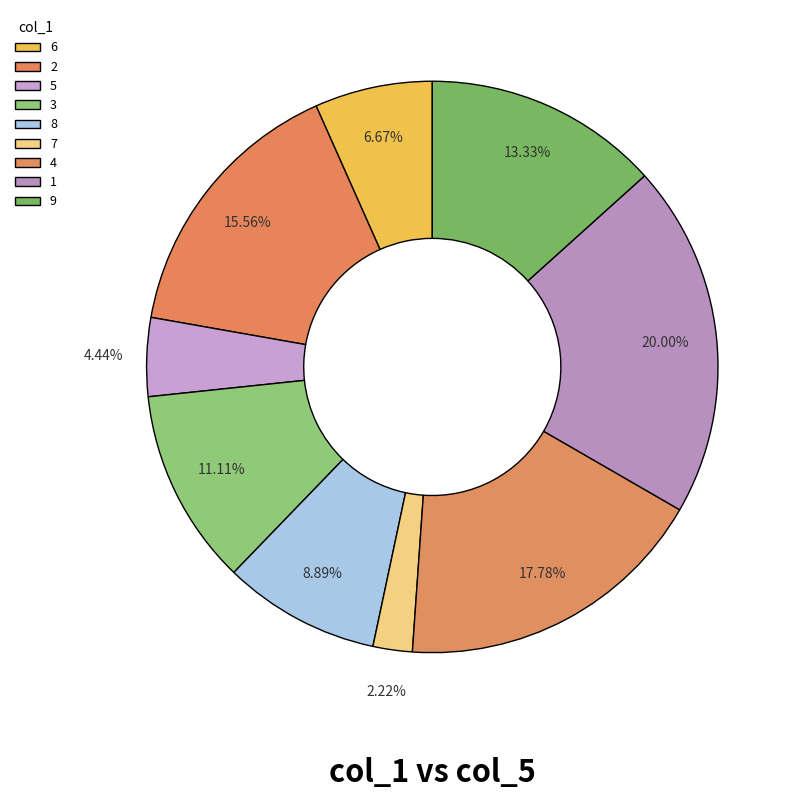

What is the change in value from 8 to 1?

+5